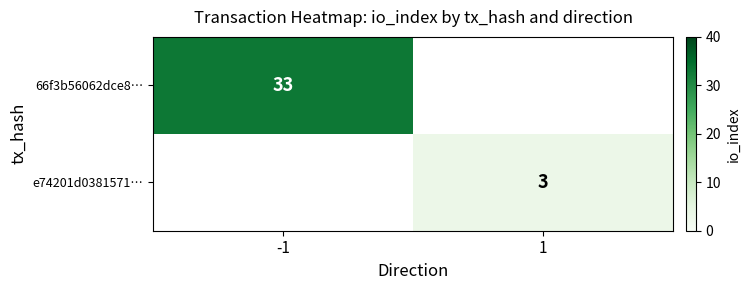

The value of e74201d0381571… at 1 is 4. True or false?

False